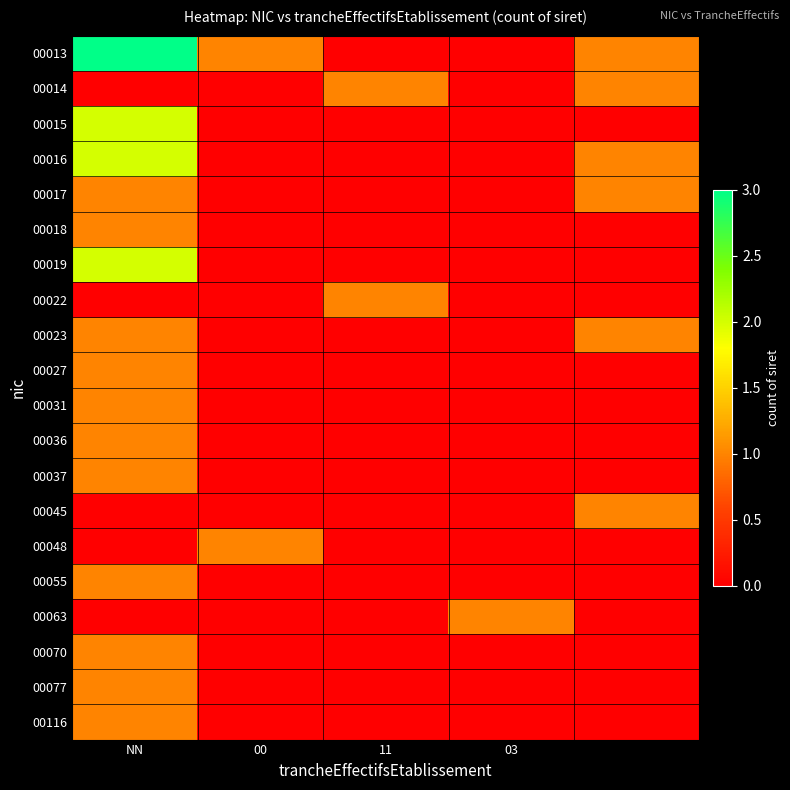

Which series has the widest spread of values?

00013